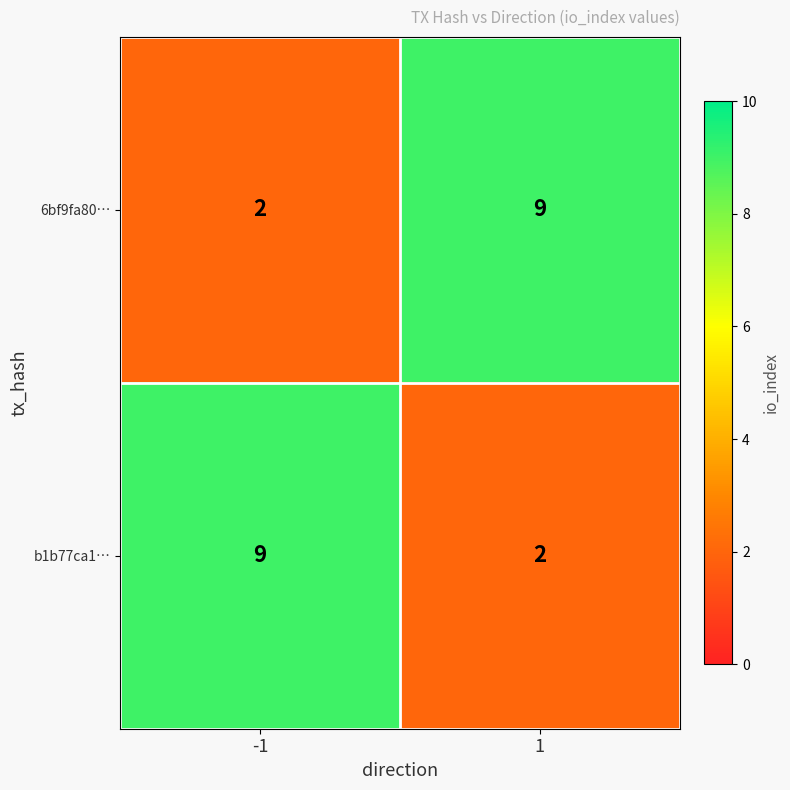

Reading right to left, what are all the values shown in this chart?

6bf9fa80…: 1=9	-1=2
b1b77ca1…: 1=2	-1=9